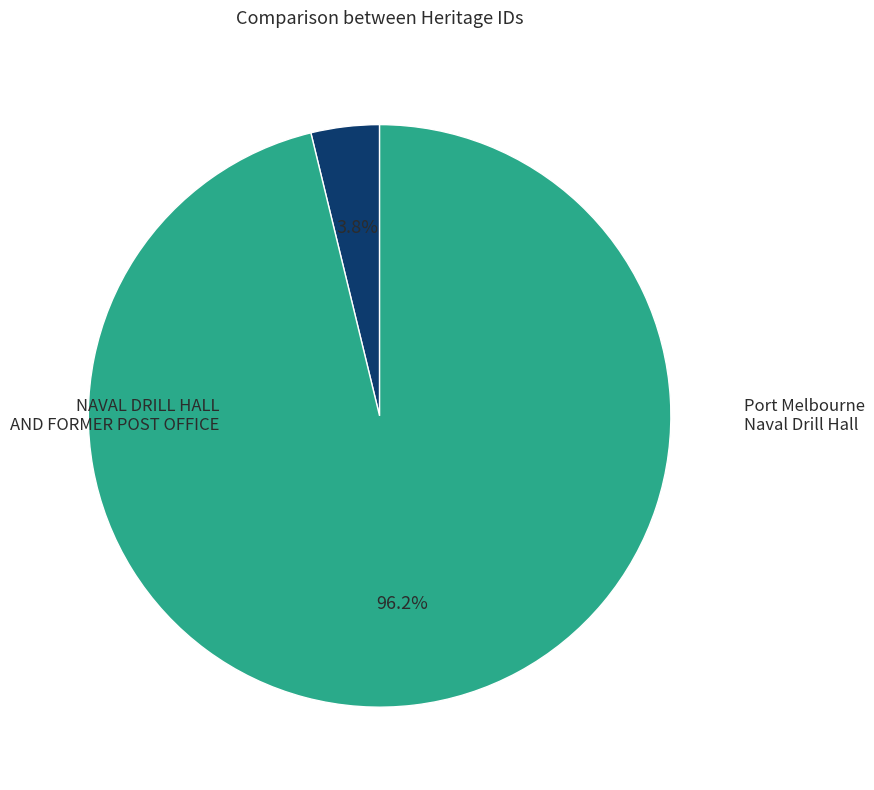

To the nearest percent, what is the combined percentage of NAVAL DRILL HALL AND FORMER POST OFFICE and Port Melbourne Naval Drill Hall?

100%